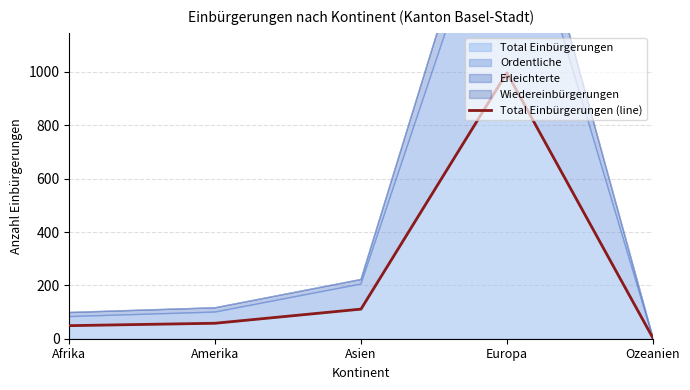

What is the minimum value shown in the chart?

4